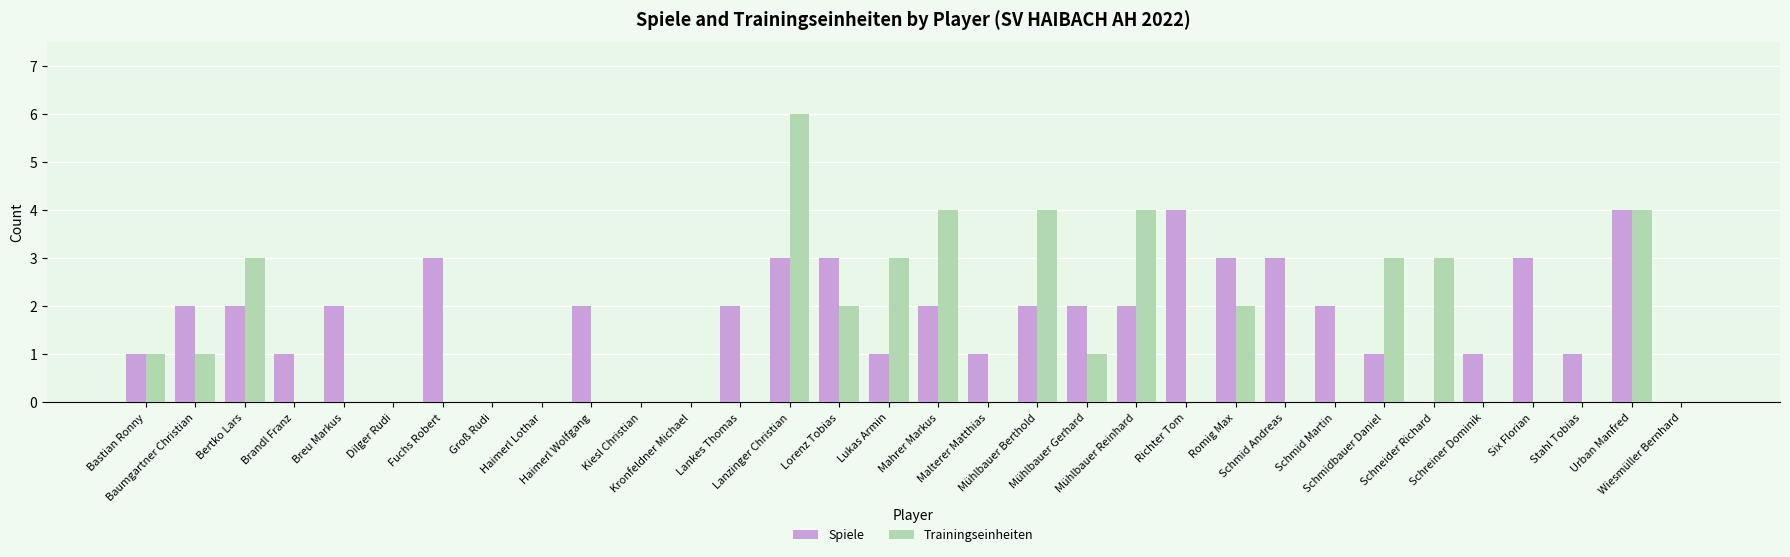

What is the total value across all series at Schneider Richard?

3